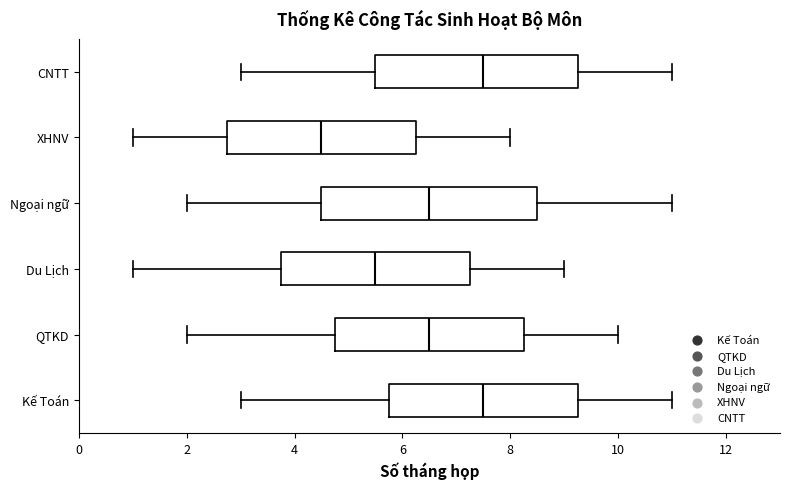

Reading bottom to top, read every box against the x-axis: the position of its median line, the range the box covers, and the ends of its whiskers. The values are not printed on the chart, so give them approximately, as read against the axis.

Kế Toán: median 7.6, box 5.8 to 9.2, whiskers 3.0 to 11.0
QTKD: median 6.6, box 4.8 to 8.2, whiskers 2.0 to 10.0
Du Lịch: median 5.6, box 3.8 to 7.2, whiskers 1.0 to 9.0
Ngoại ngữ: median 6.6, box 4.6 to 8.6, whiskers 2.0 to 11.0
XHNV: median 4.6, box 2.8 to 6.2, whiskers 1.0 to 8.0
CNTT: median 7.6, box 5.6 to 9.2, whiskers 3.0 to 11.0